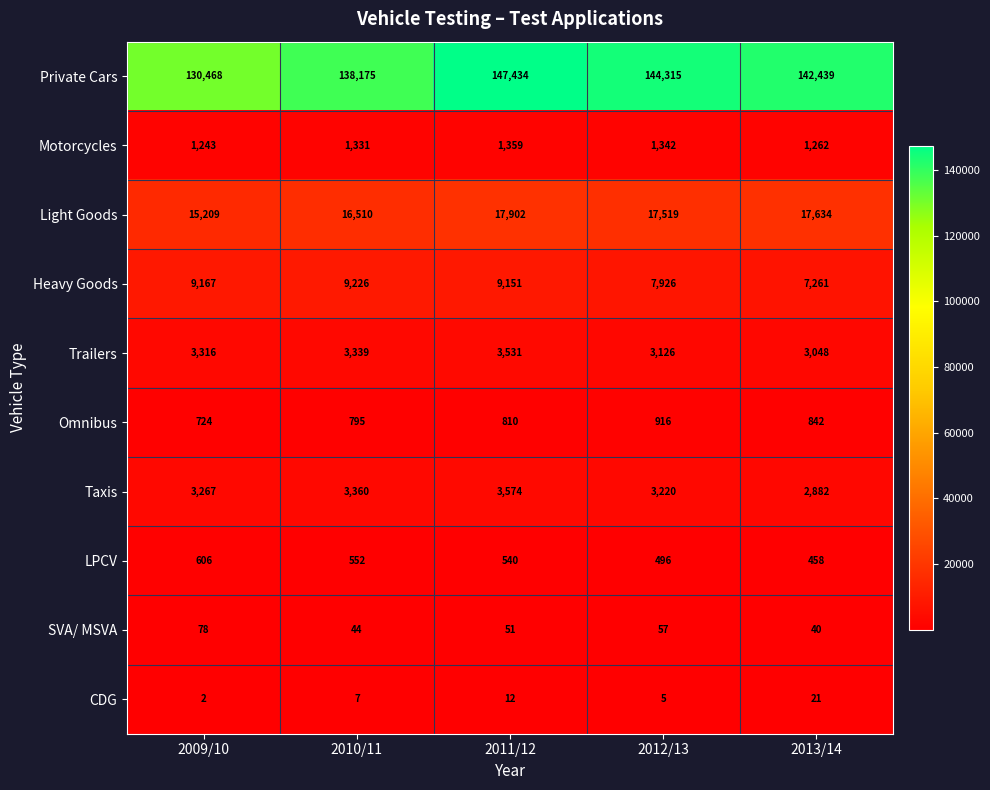

Which series changed the most between 2010/11 and 2012/13?

Private Cars